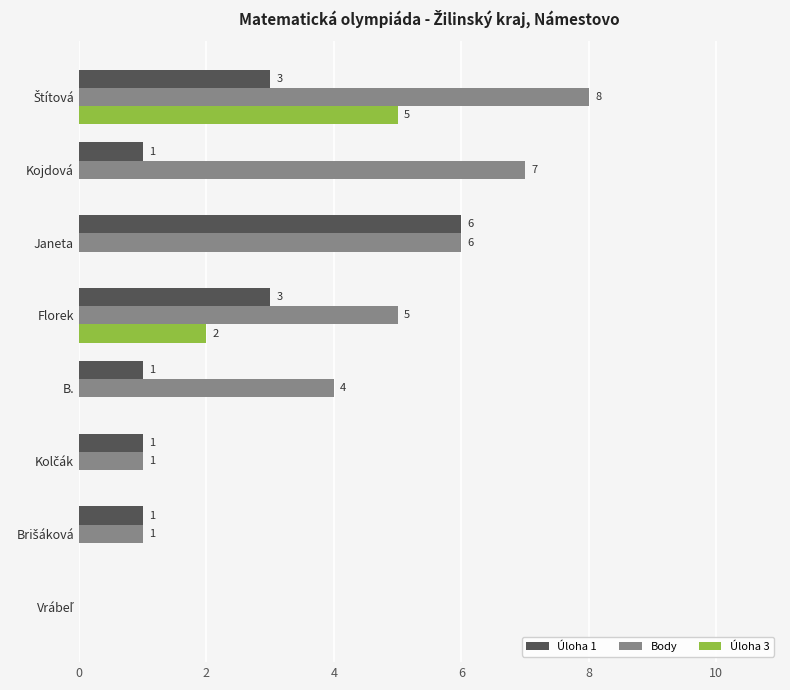

What is the maximum value for Body?

8